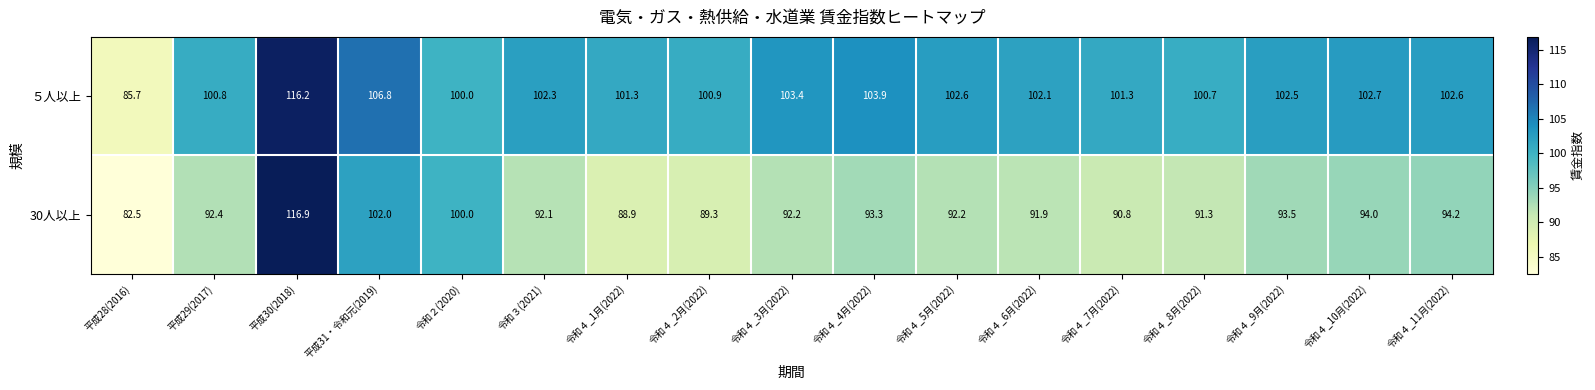

What is the difference between the maximum and second lowest values in the 30人以上 series?

28.0